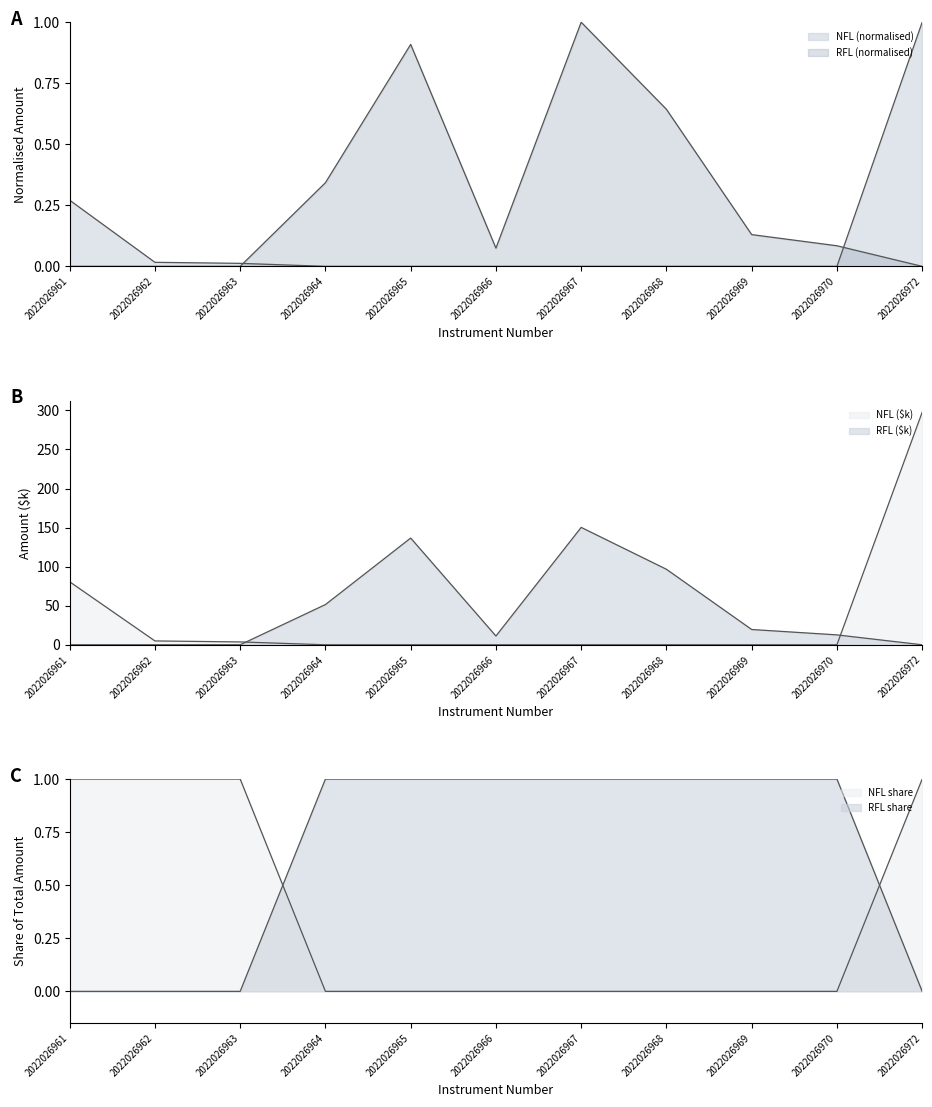

Reading right to left, extract all data points from this chart.

NFL: 1.0	0.0	0.0	0.0	0.0	0.0	0.0	0.0	0.0	0.0	0.3
RFL: 0.0	0.1	0.1	0.6	1.0	0.1	0.9	0.3	0.0	0.0	0.0